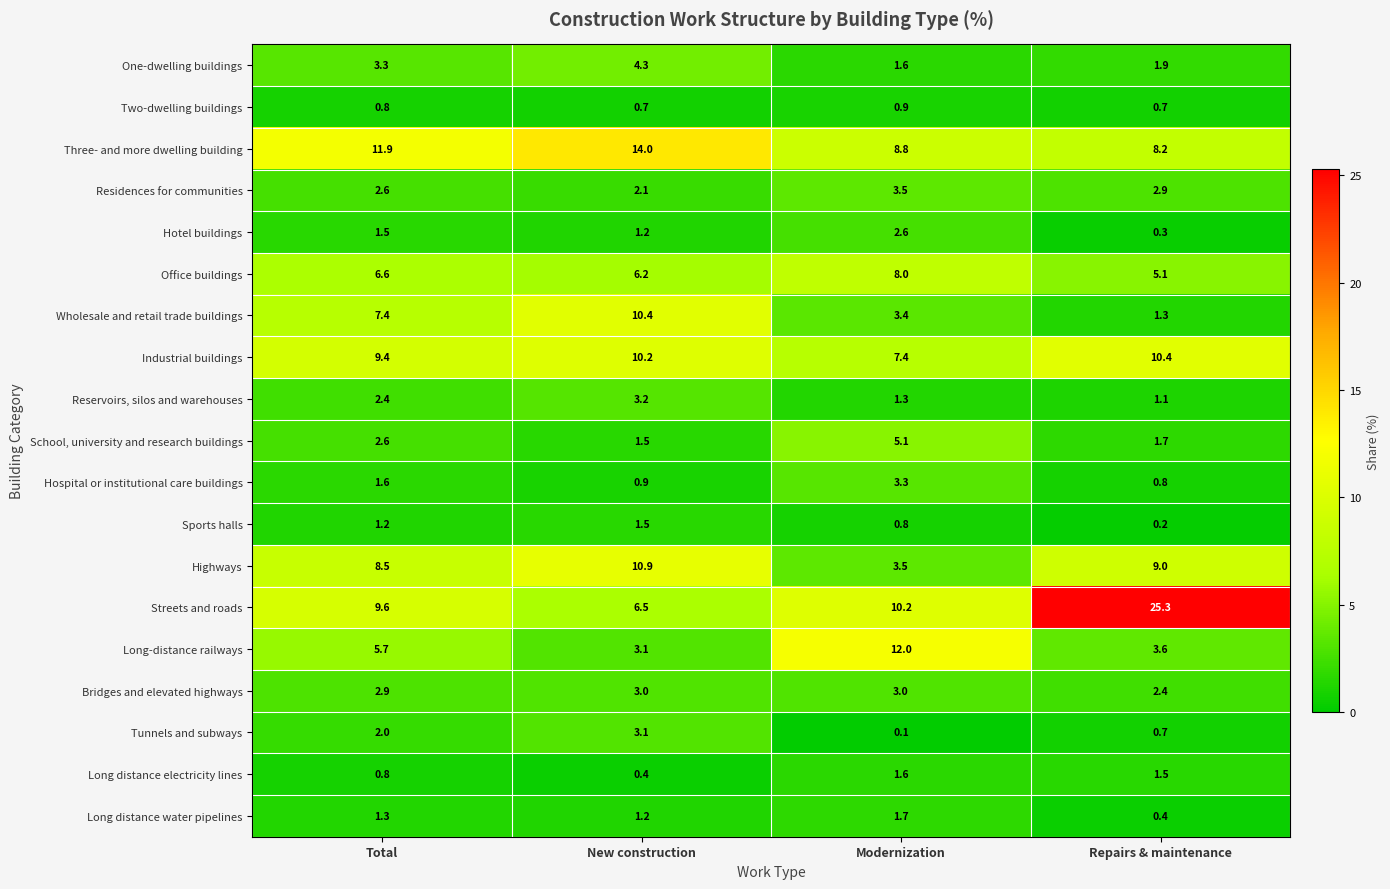

Between Modernization and Repairs & maintenance, which series saw the biggest shift?

Streets and roads